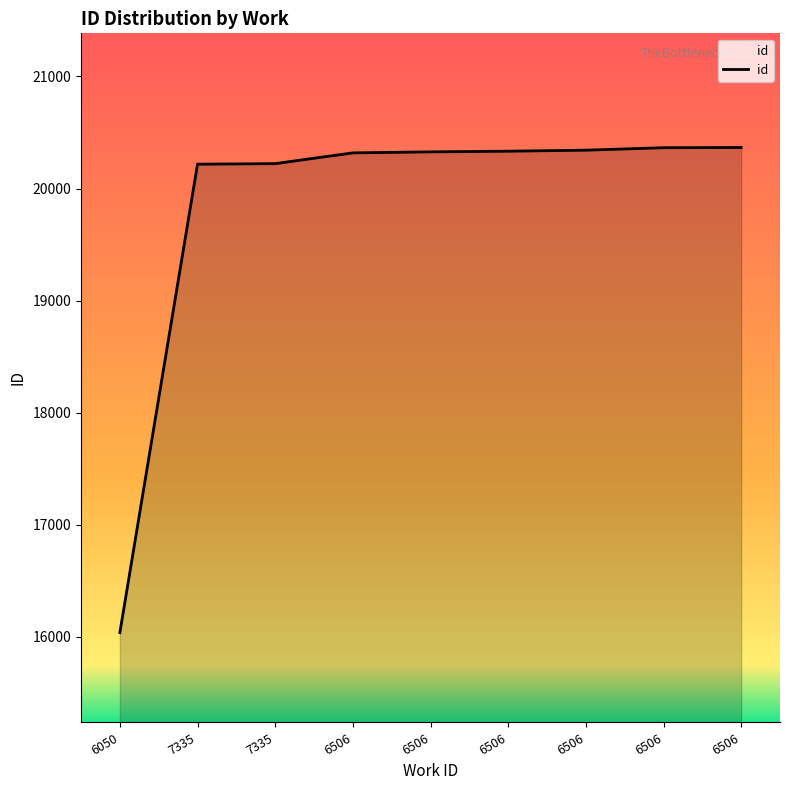

What is the minimum value shown in the chart?

16039